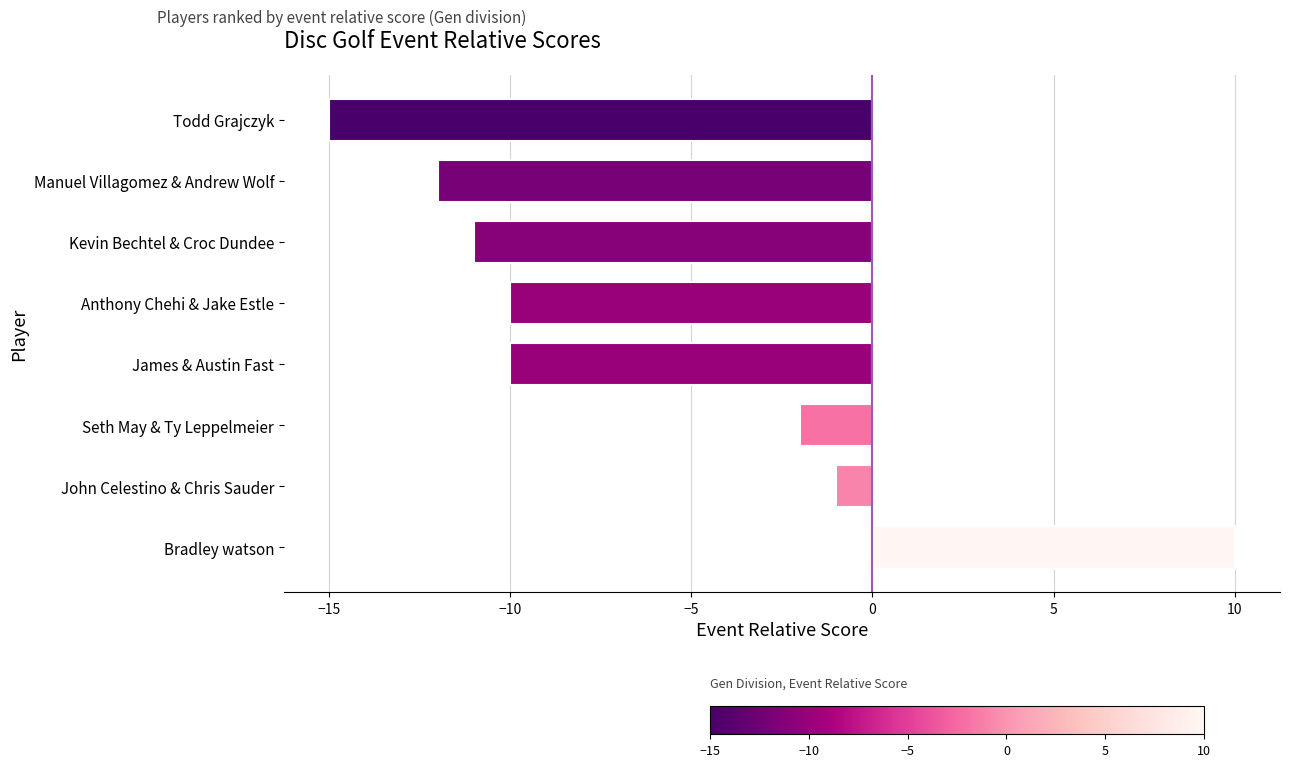

What is the sum of the values at Kevin Bechtel & Croc Dundee and Anthony Chehi & Jake Estle?

-21